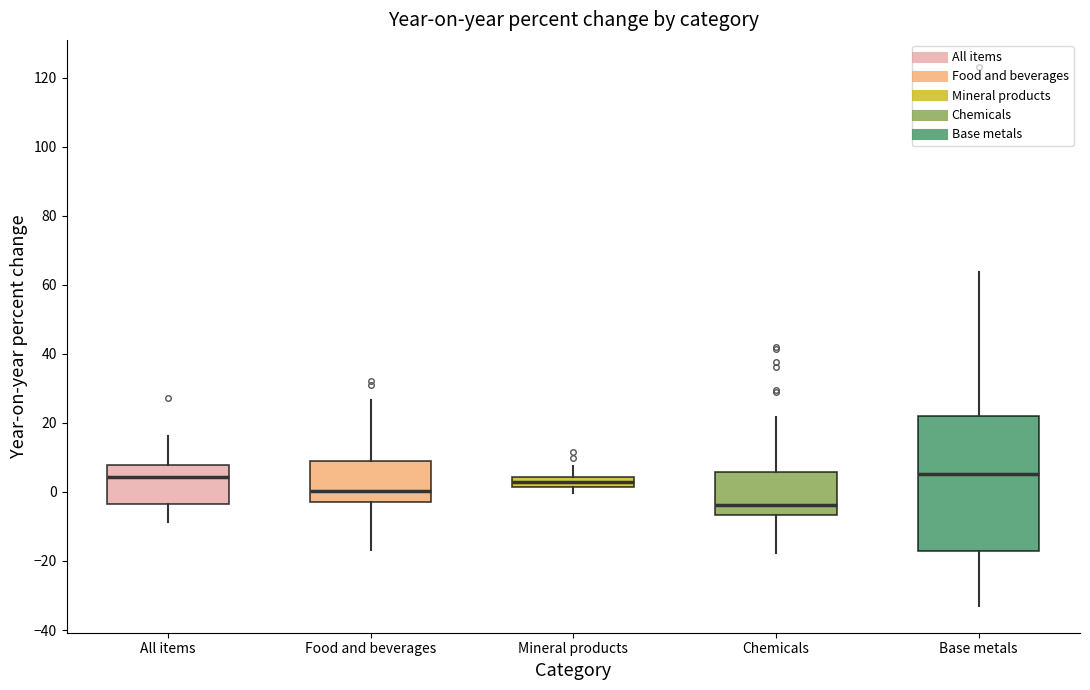

Where does the upper whisker of the box for Food and beverages end on the y-axis? The values are not printed on the chart, so give them approximately, as read against the axis.

26